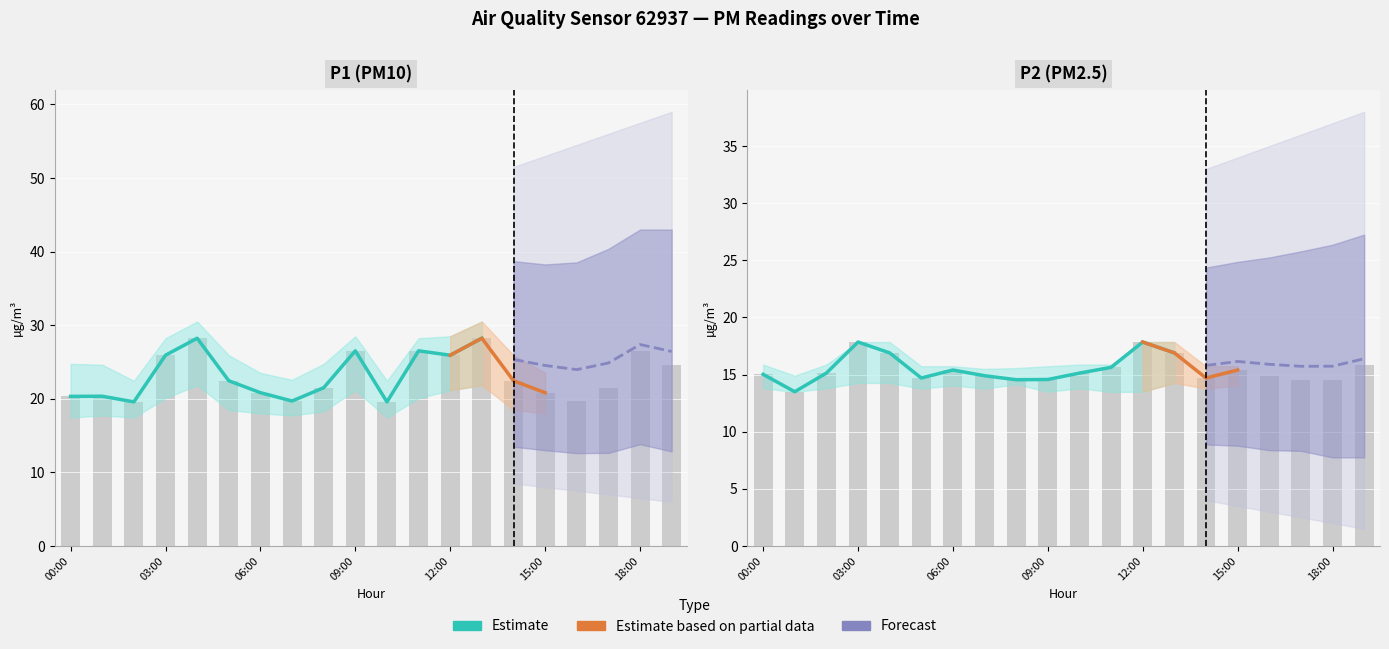

What is the value of the P2 bar at the 12th from the left?

15.6